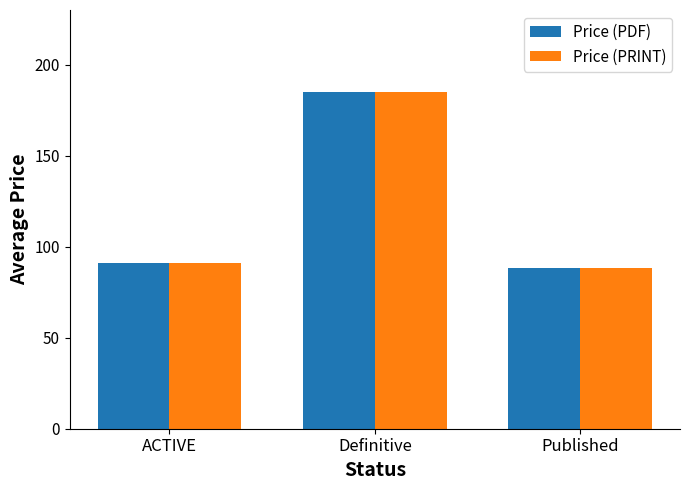

The Price (PRINT) series shows 268.1 at Definitive. True or false?

False